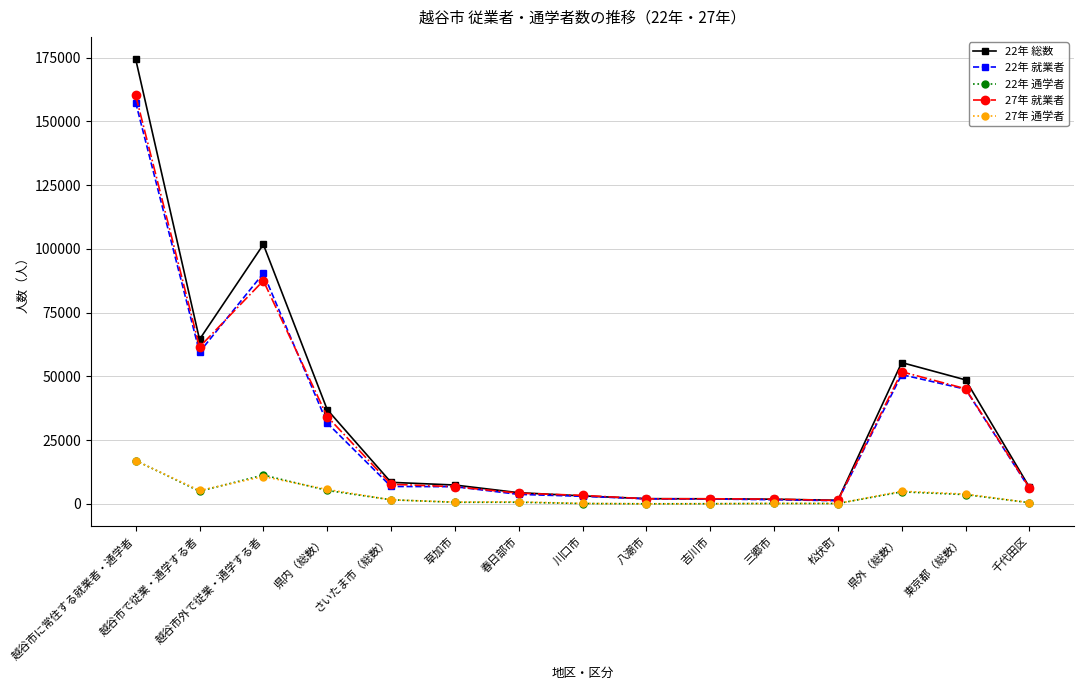

What is the difference between the maximum and second lowest values in the 27年 就業者 series?

158310